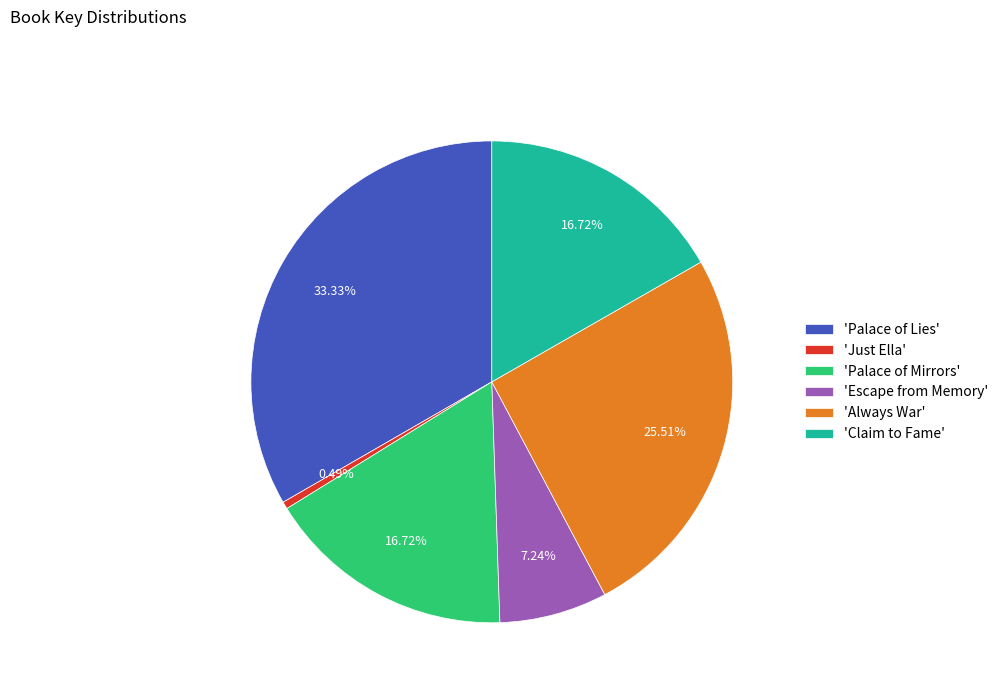

Does 'Escape from Memory' account for over 50% of the chart?

No